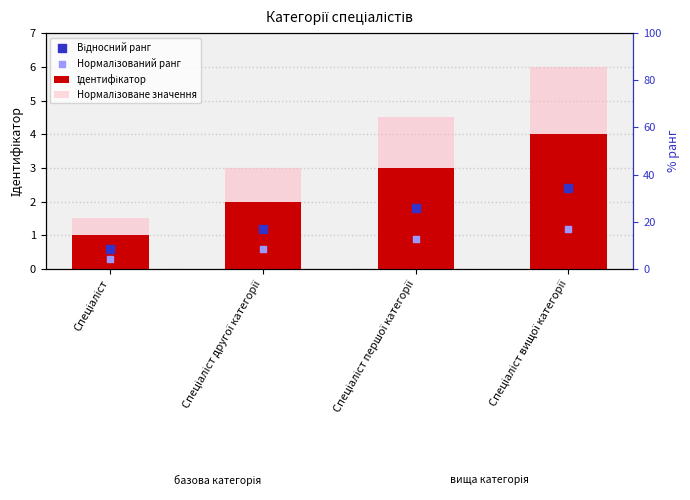

What is the total value across all series at Спеціаліст другої категорії?

6.8